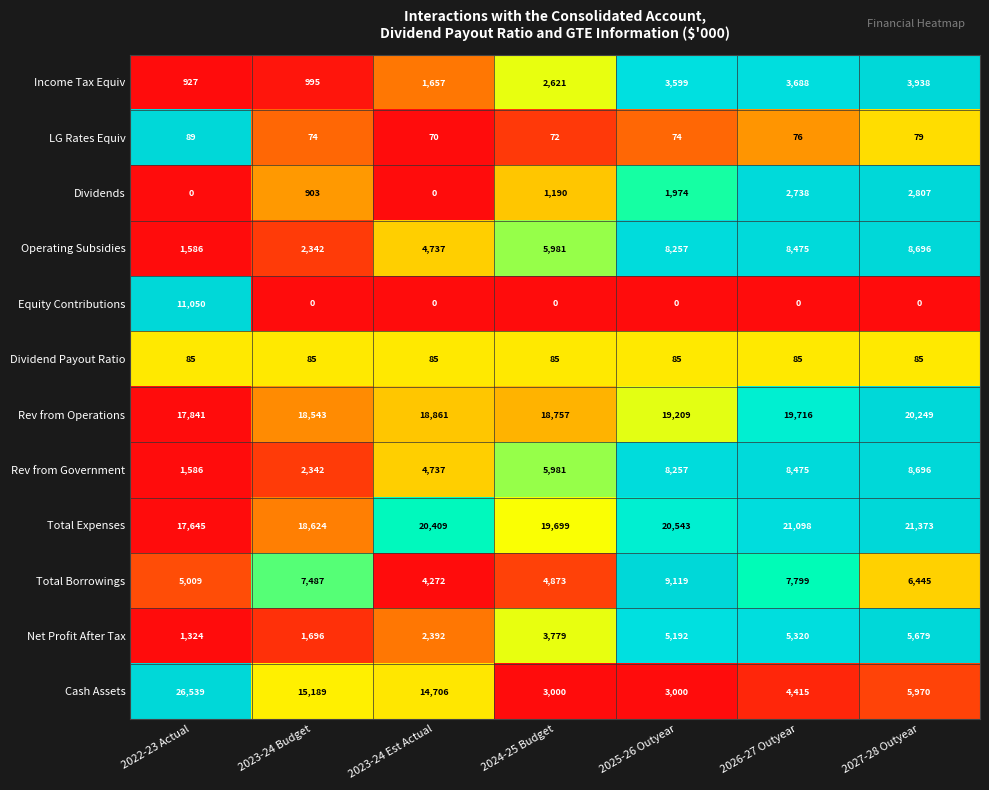

Which series has the largest range (max minus min)?

Cash Assets